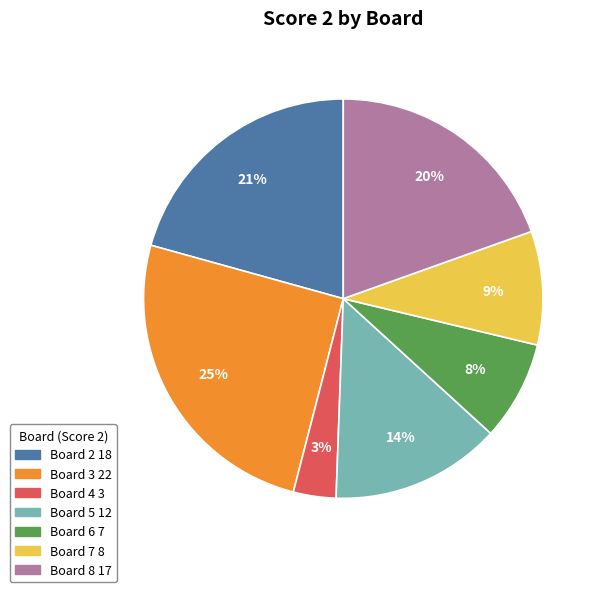

What is the ratio of the value at Board 7 to the value at Board 6?

1.1